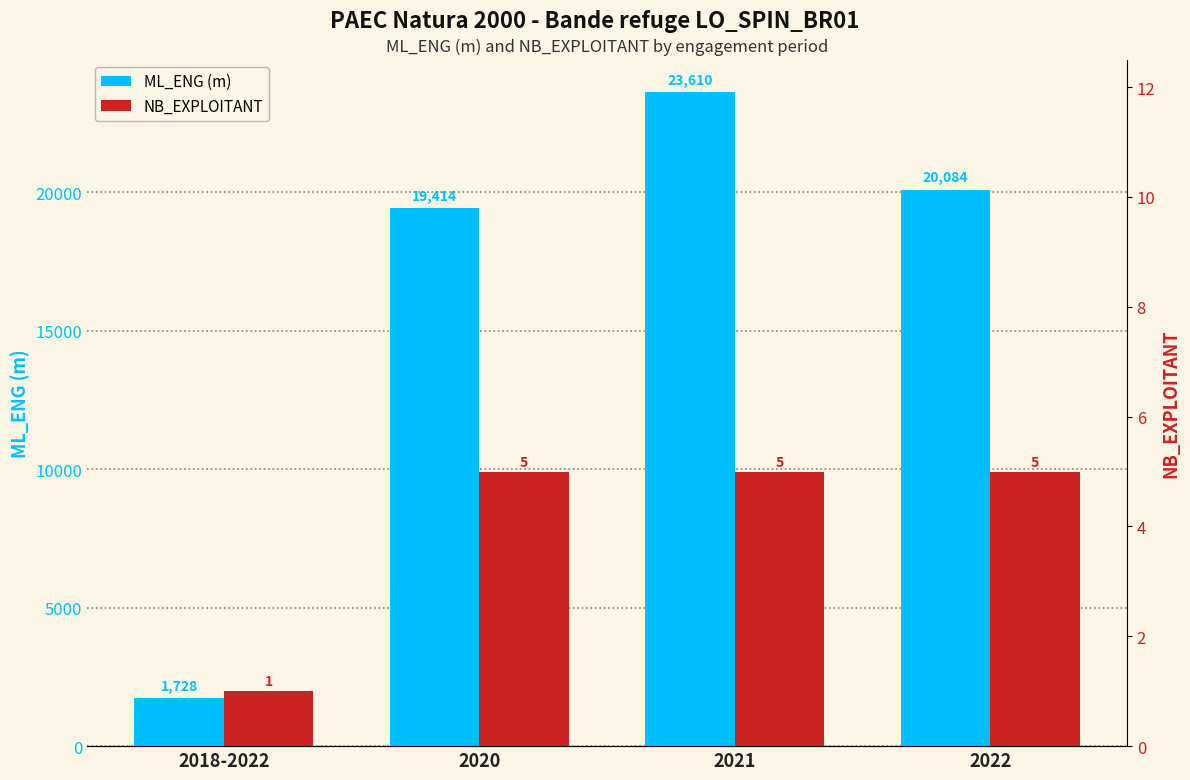

Reading left to right, what are all the values shown in this chart?

ML_ENG (m): 1728	19414	23610	20084
NB_EXPLOITANT: 1	5	5	5